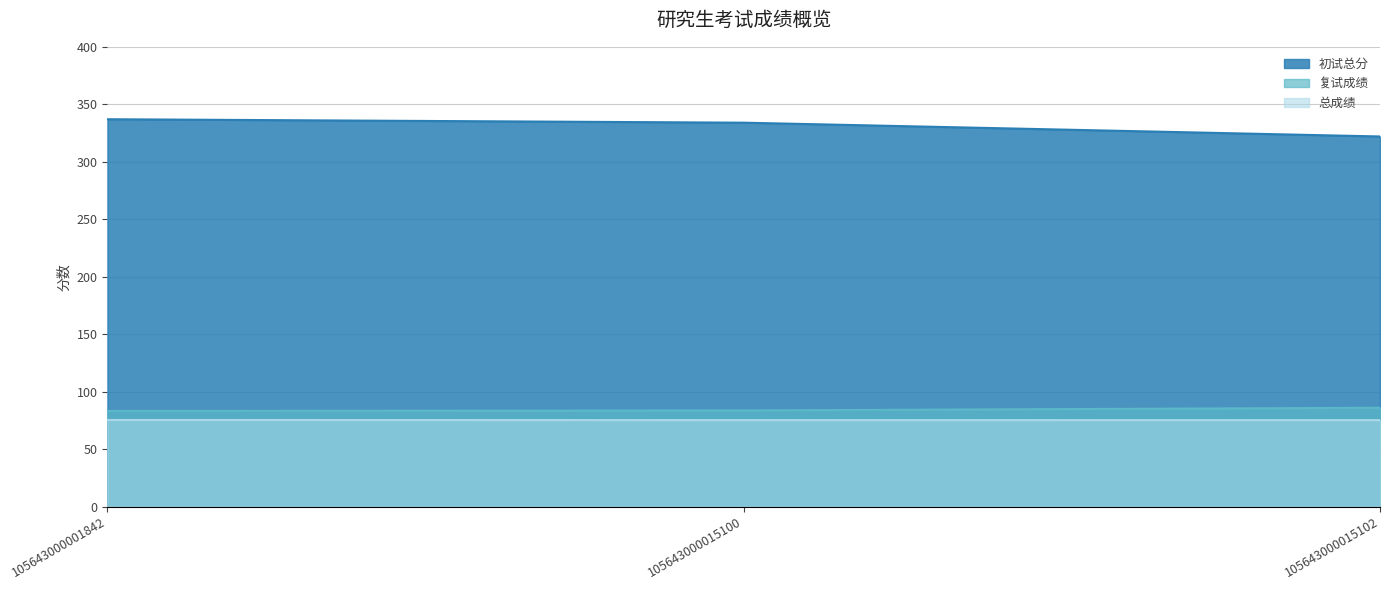

What is the sum of all 初试总分 values?

993.0